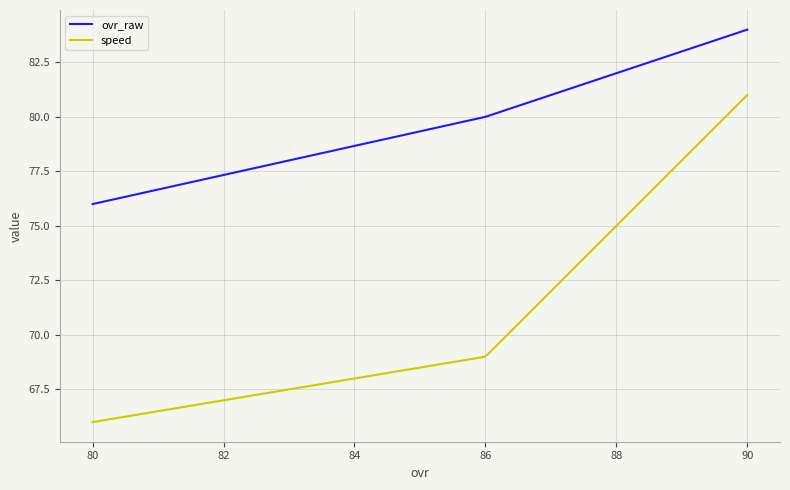

What is the maximum value for ovr_raw?

84.0